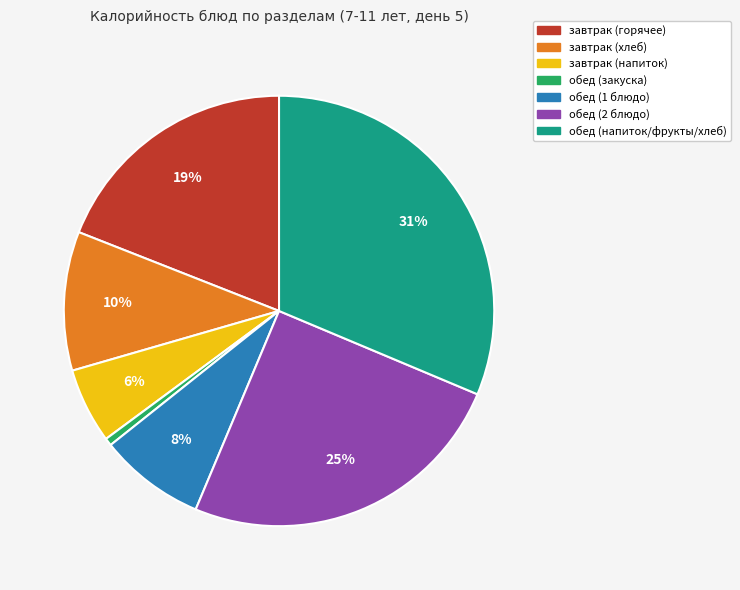

Is there a majority slice in this chart?

No